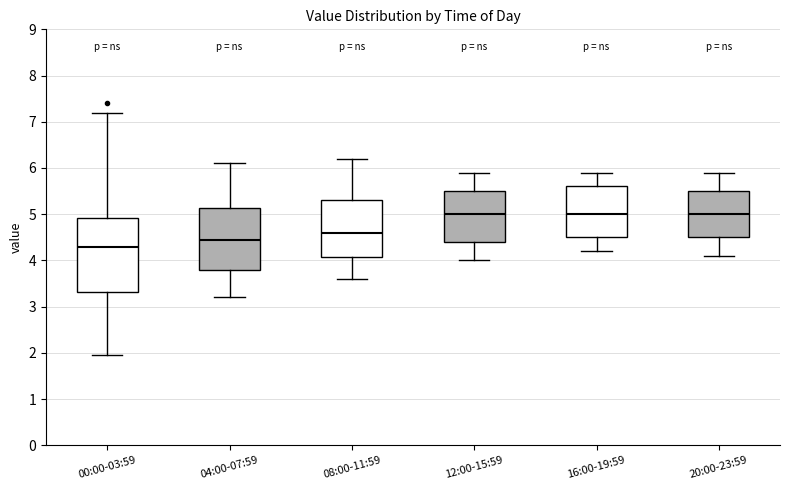

Reading left to right, transcribe this box plot: for each box, give where its median line is, the range the box spans, and where its two whiskers end, as read against the y-axis. The values are not printed on the chart, so give them approximately, as read against the axis.

00:00-03:59: median 4.3, box 3.3 to 4.9, whiskers 2.0 to 7.2
04:00-07:59: median 4.5, box 3.8 to 5.1, whiskers 3.2 to 6.1
08:00-11:59: median 4.6, box 4.1 to 5.3, whiskers 3.6 to 6.2
12:00-15:59: median 5.0, box 4.4 to 5.5, whiskers 4.0 to 5.9
16:00-19:59: median 5.0, box 4.5 to 5.6, whiskers 4.2 to 5.9
20:00-23:59: median 5.0, box 4.5 to 5.5, whiskers 4.1 to 5.9